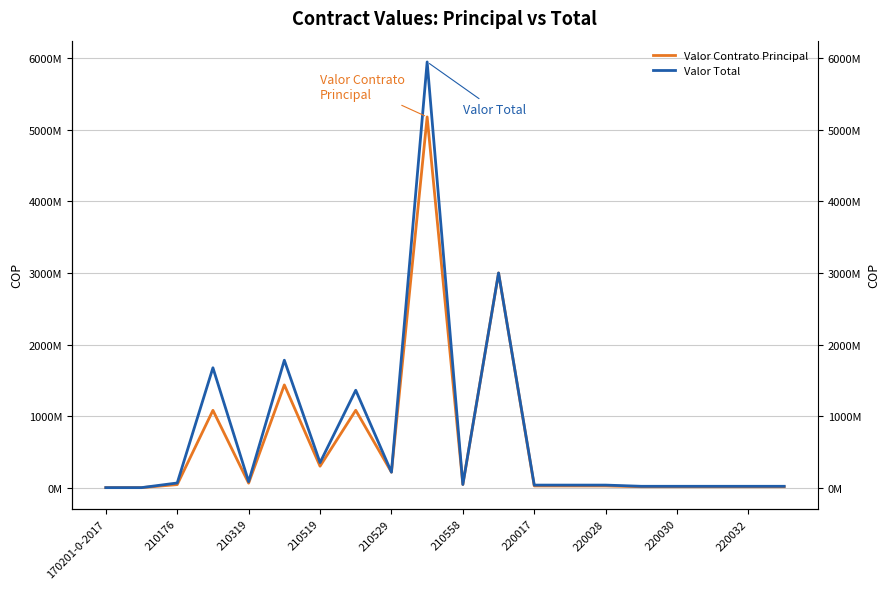

Reading right to left, extract all data points from this chart.

Valor Contrato Principal: 12438000	12438000	12438000	12438000	12438000	23574000	23574000	23574000	3000000000	43923975	5181214000	215783180	1081117864	299399240	1435601000	62133995	1080414548	42366000	0	0
Valor Total: 18657000	18657000	18657000	18657000	18657000	35361000	35361000	35361000	3000000000	43923975	5949456938	215783180	1361117864	349341100	1780601000	83133995	1675012032	64957500	0	0